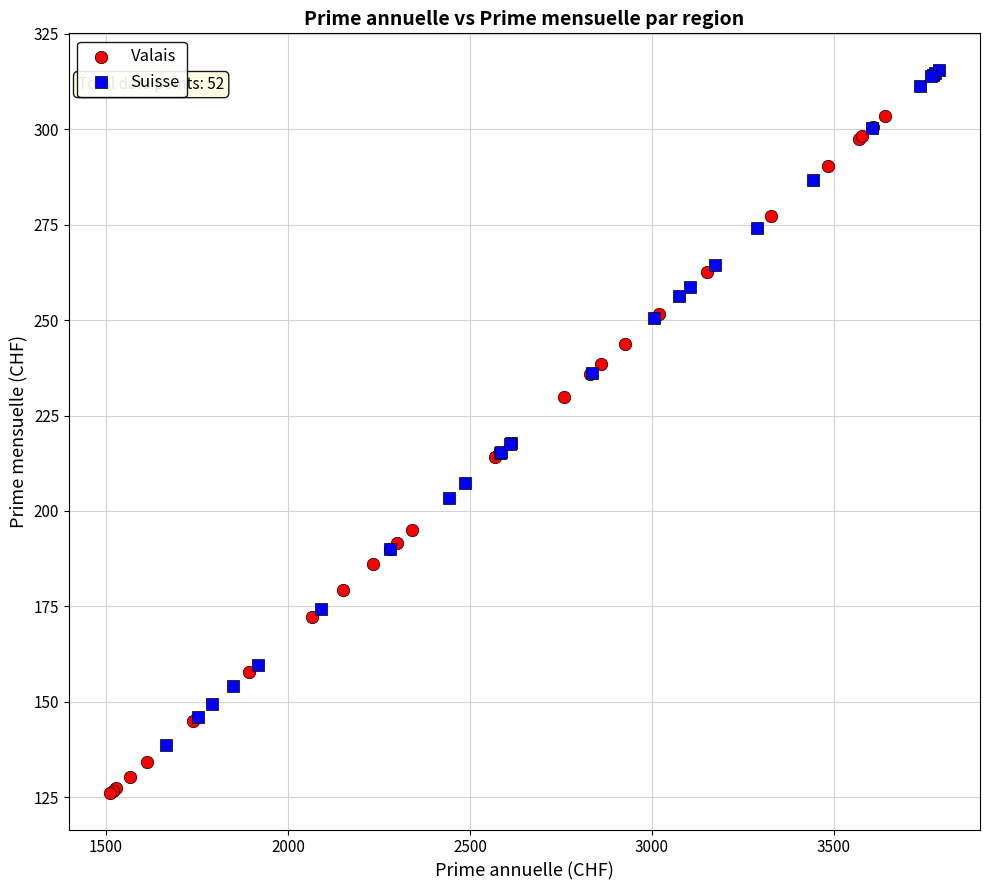

Which series reaches the maximum Y coordinate?

Suisse